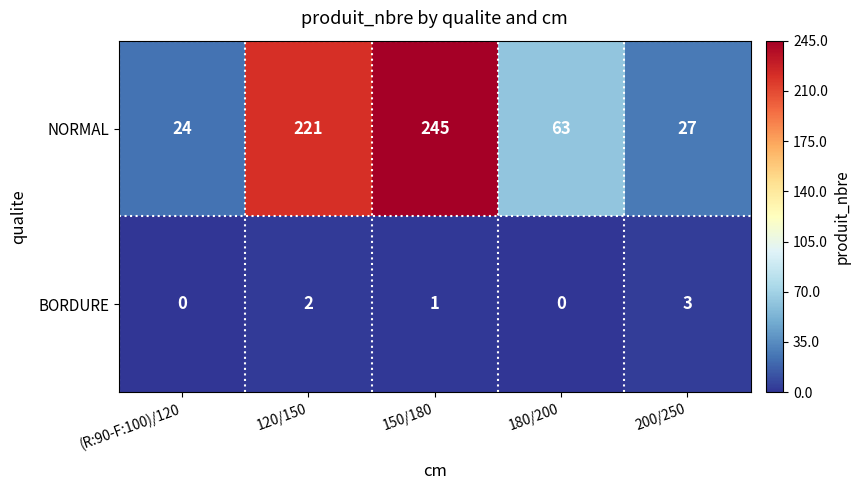

Rank the series by their average value, from highest to lowest.

NORMAL, BORDURE